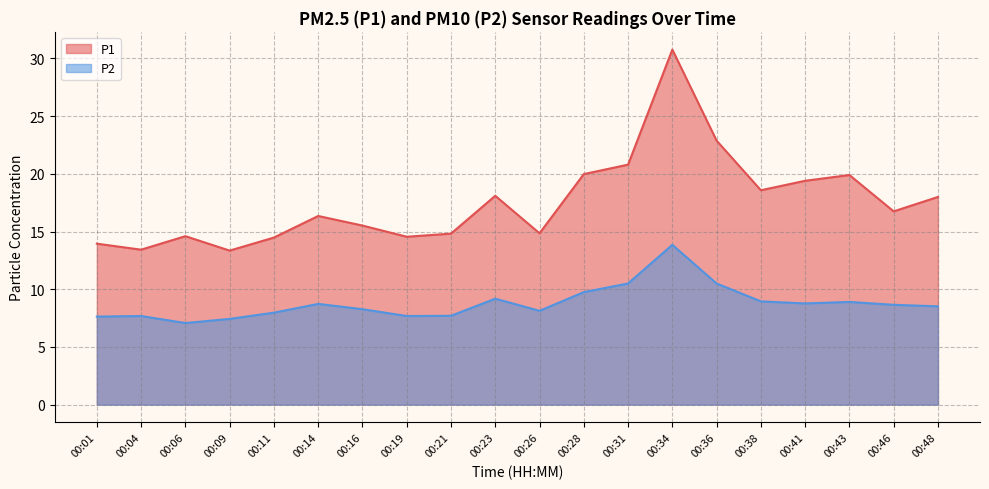

What is the greatest value displayed?

30.8